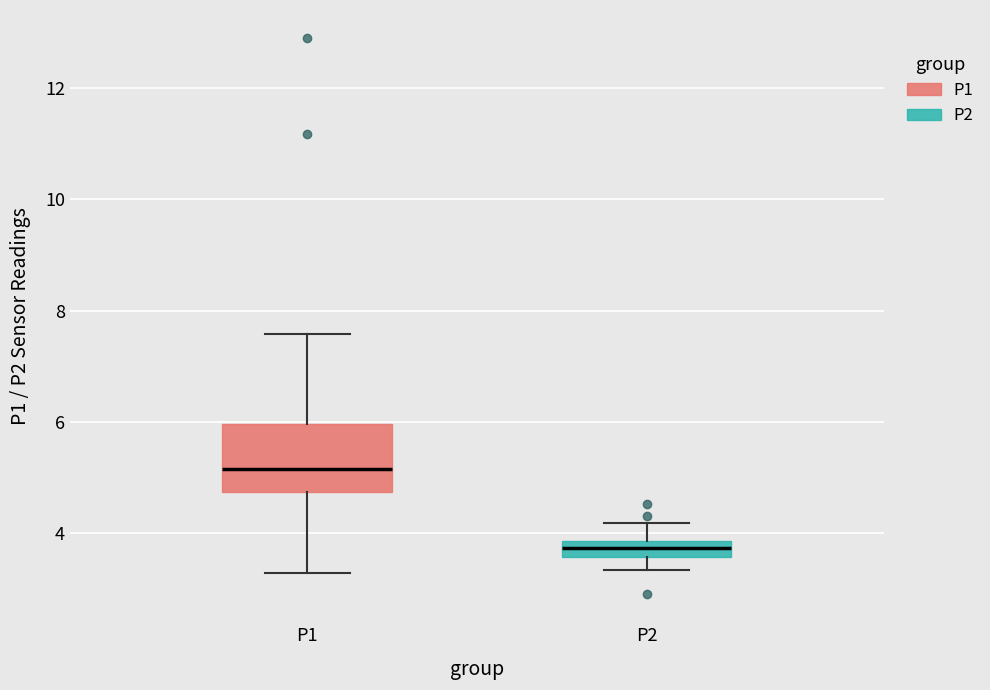

Where is the lower edge of the box for P1 on the y-axis? The values are not printed on the chart, so give them approximately, as read against the axis.

4.8